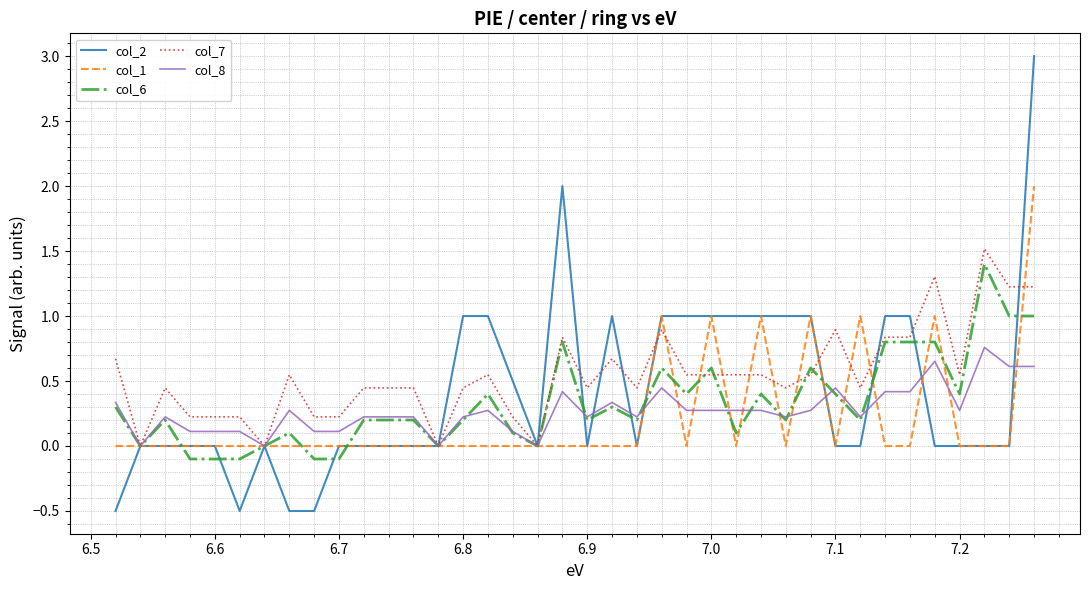

What is the minimum value shown in the chart?

-0.5